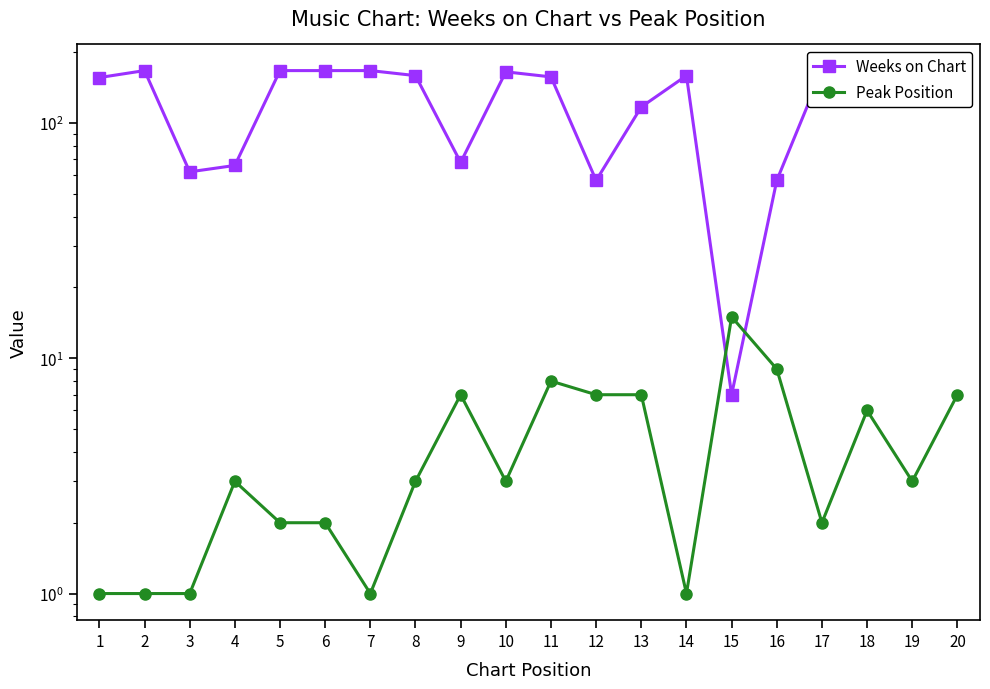

How many intersections are there between Peak Position and Weeks on Chart?

2